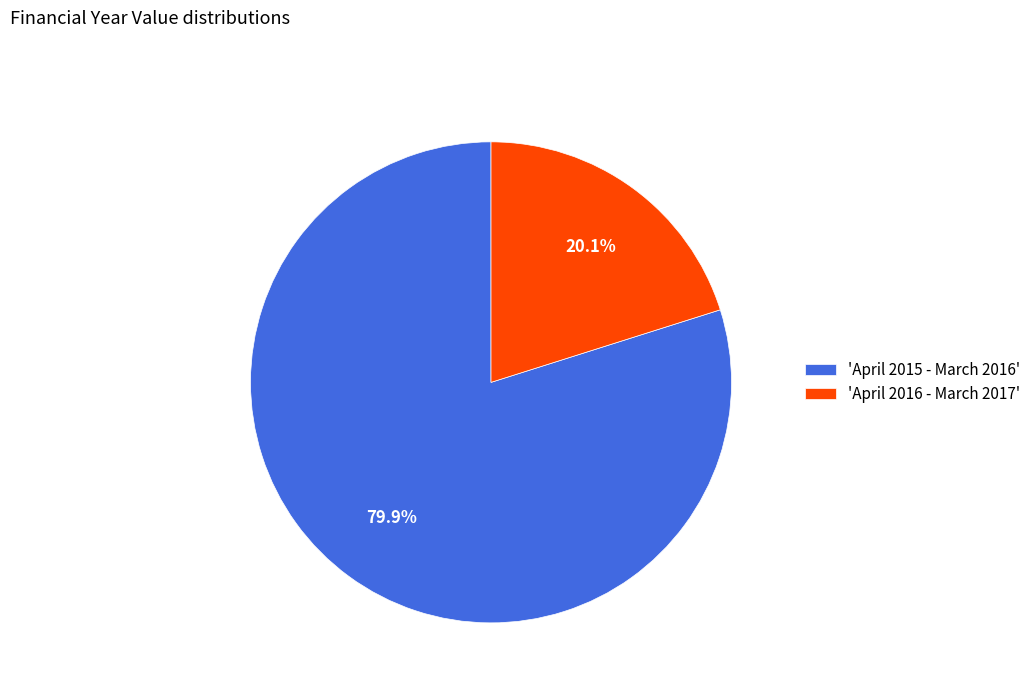

What is the smallest slice in the pie chart?

'April 2016 - March 2017'